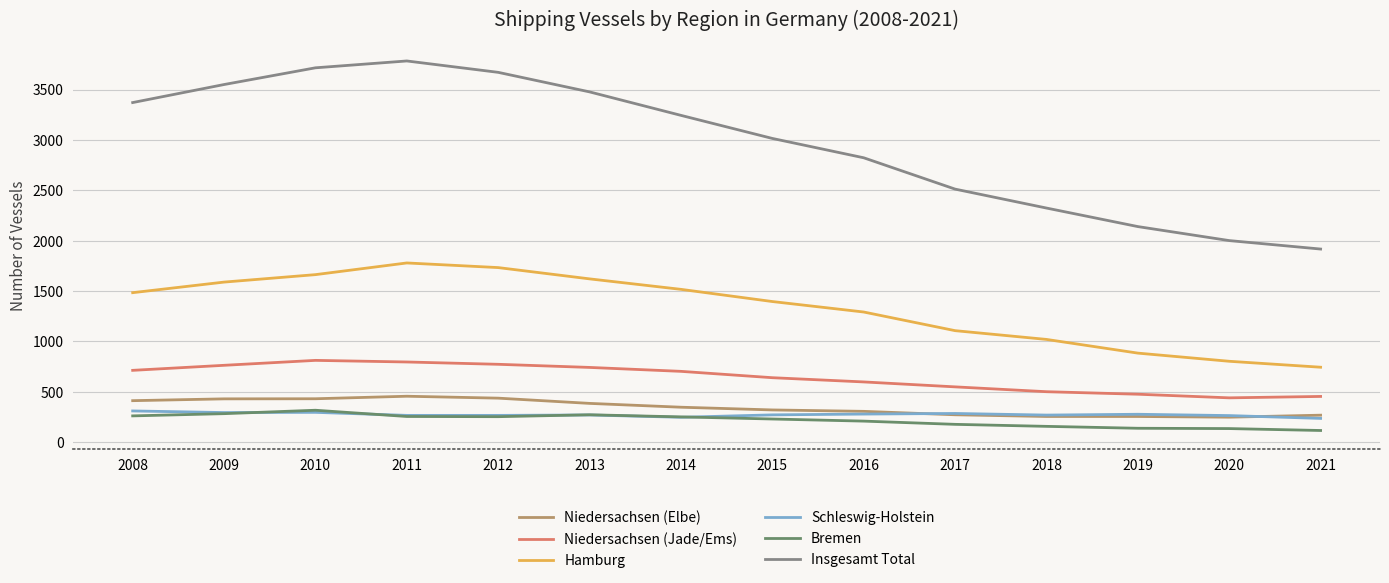

Which series has the largest total across all categories?

Insgesamt Total